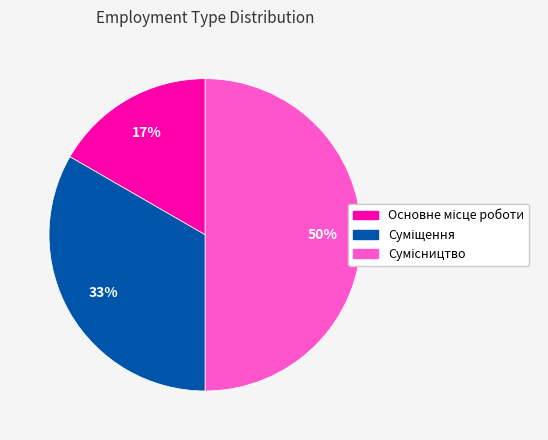

To the nearest percent, what is the difference between the largest and smallest slice percentages?

33%